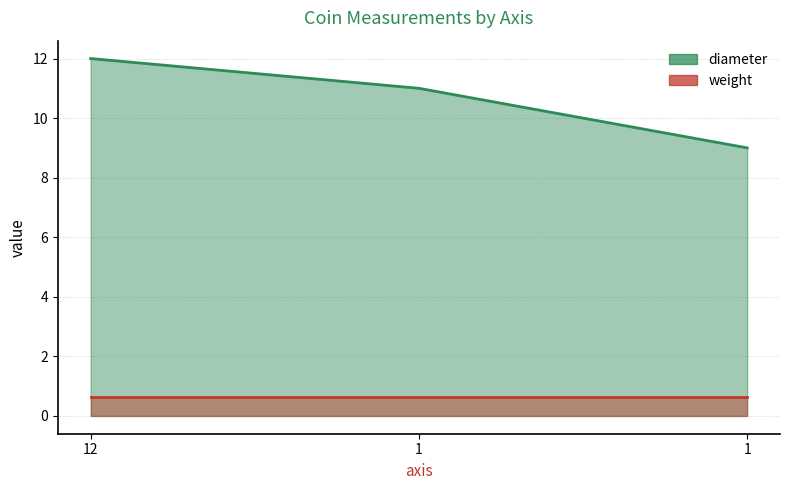

Does the chart have visible grid lines?

Yes